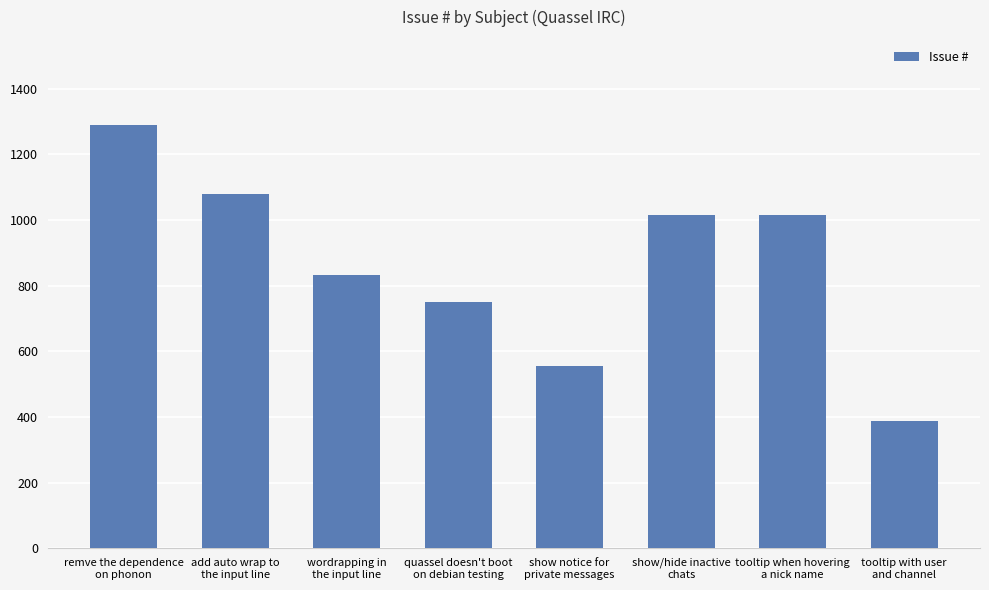

What is the maximum value shown in the chart?

1291